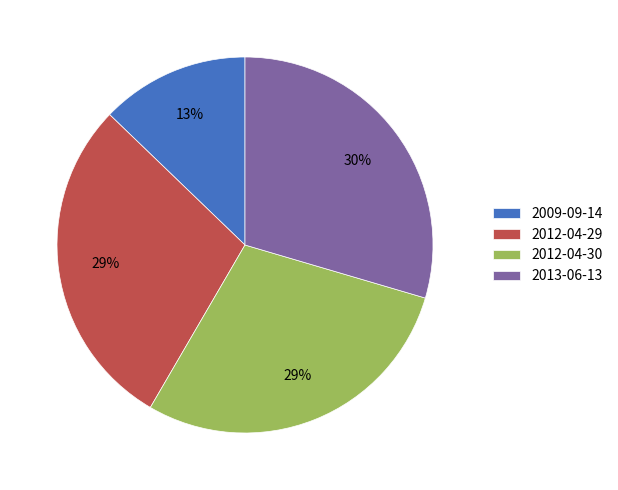

Does 2013-06-13 represent more than half of the total?

No